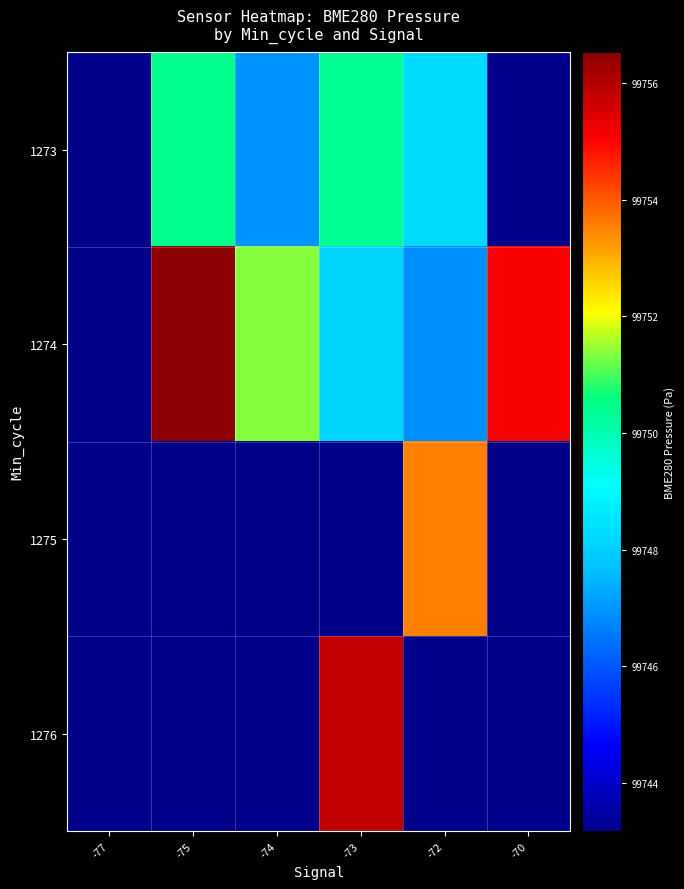

Which series has the largest total across all categories?

1274